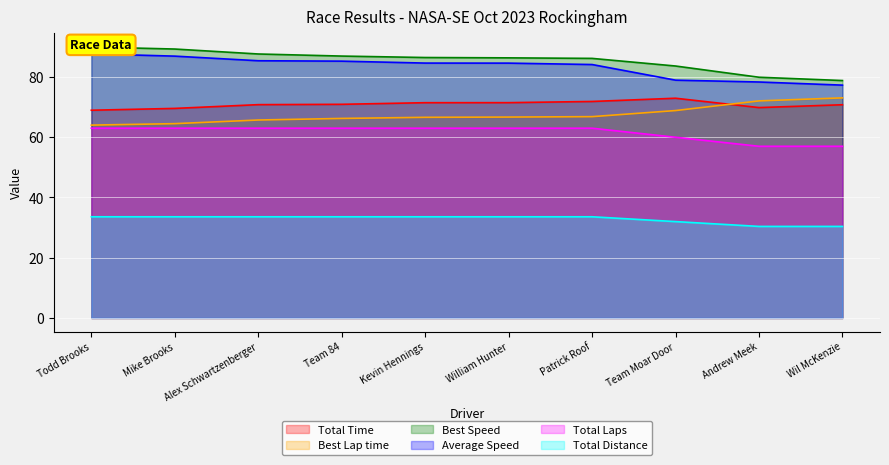

How many data points in Best Speed are less than 86?

3